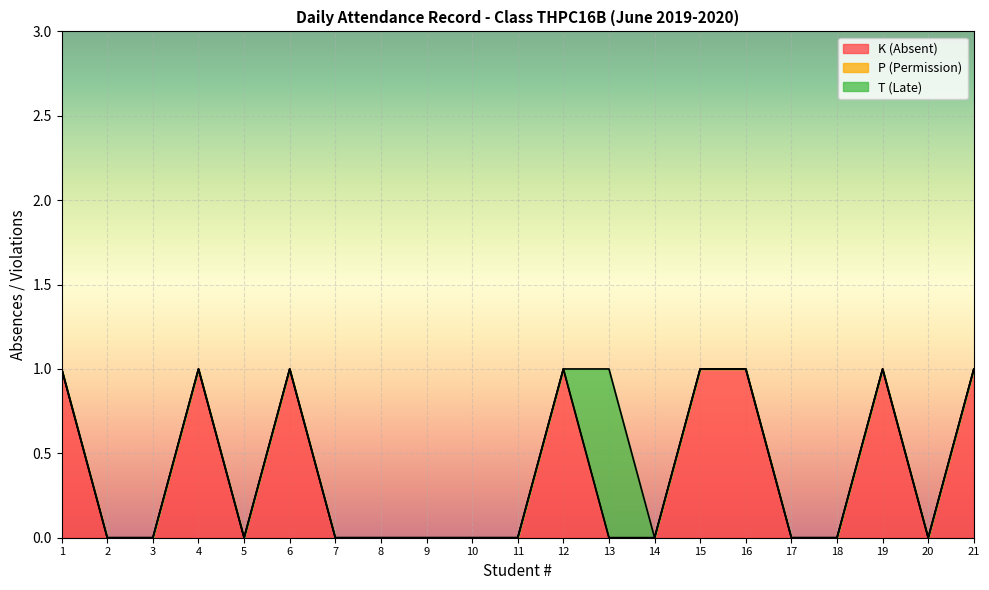

Count the number of categories in the chart.

21